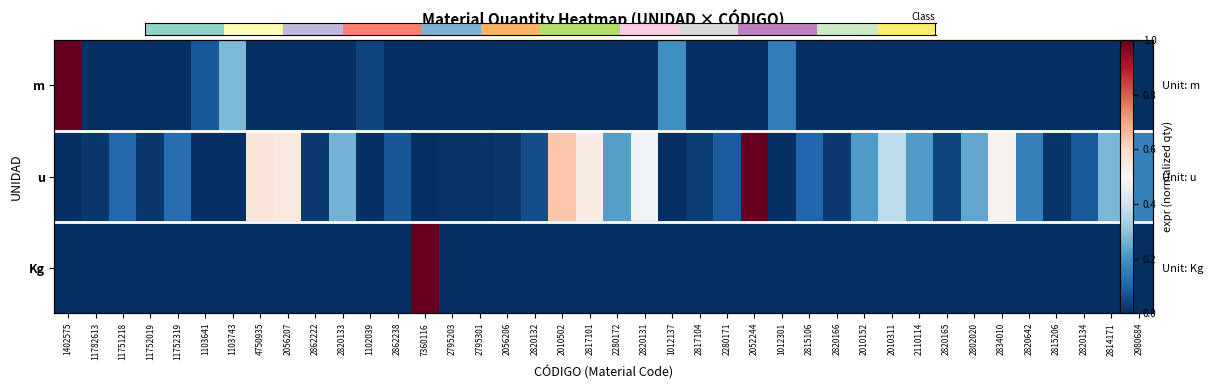

Which label corresponds to the smallest value in the chart?

1402575